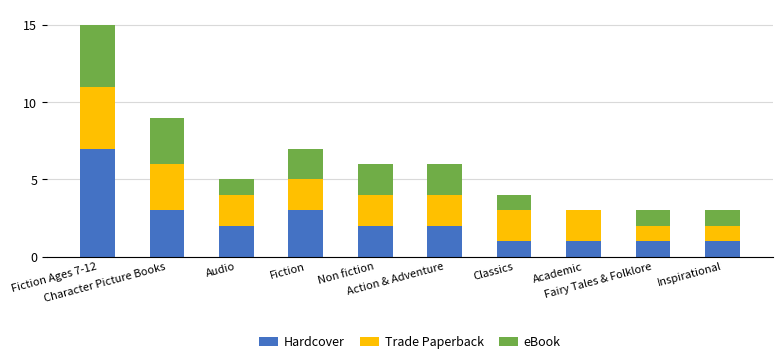

At which category is the sum across all series the highest?

Fiction Ages 7-12